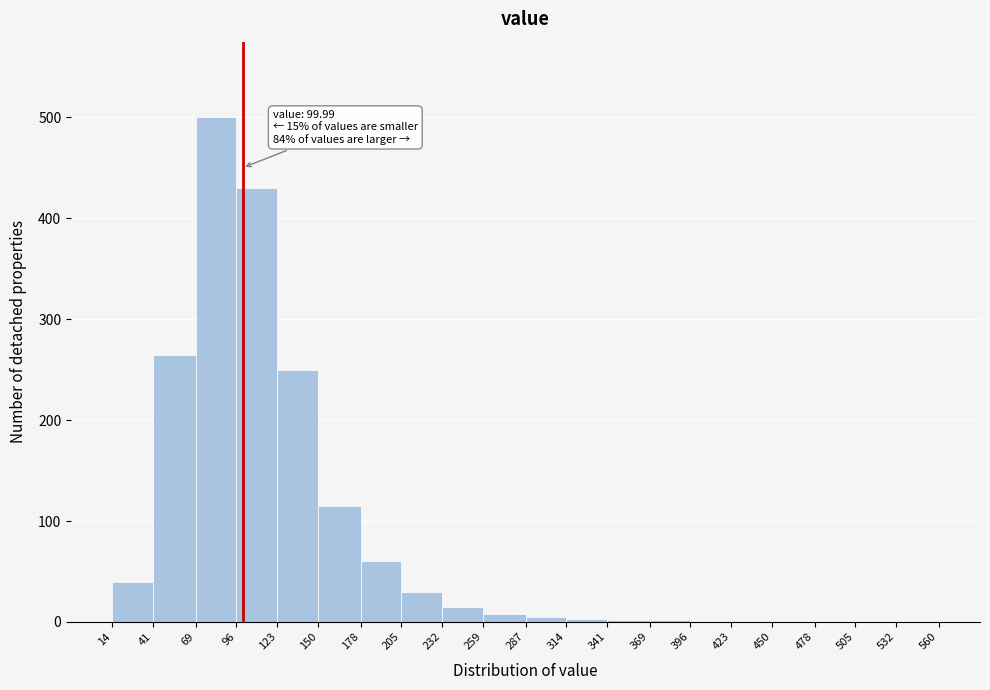

Over which range of the x-axis is the bar tallest?

69 to 96